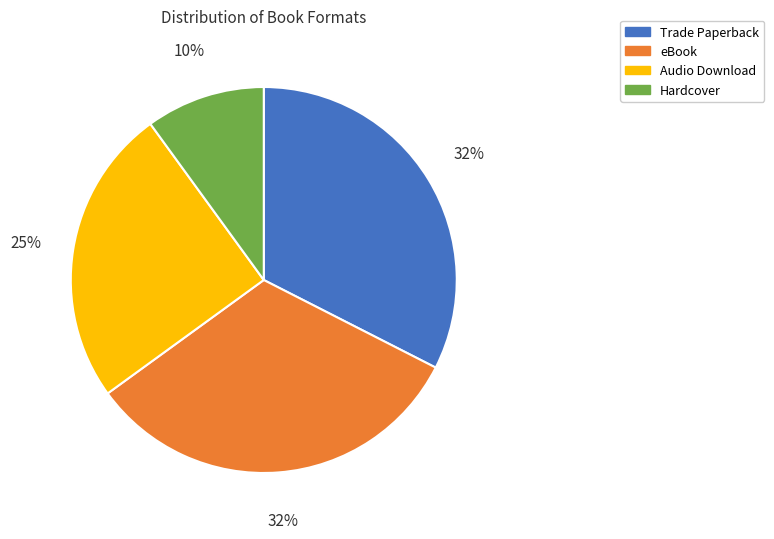

Count the number of slices in the pie.

4